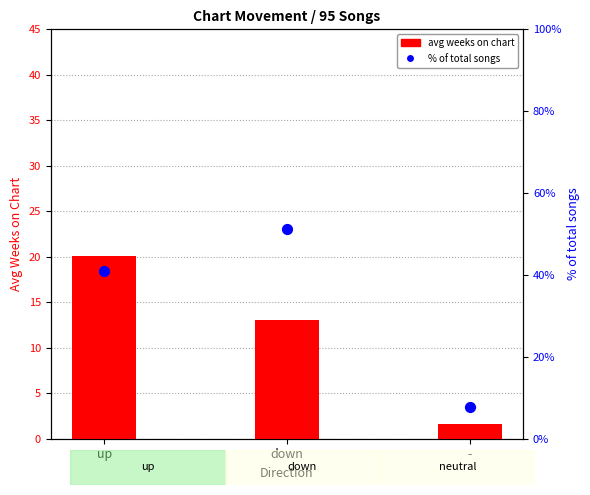

At which category is the sum across all series the highest?

up